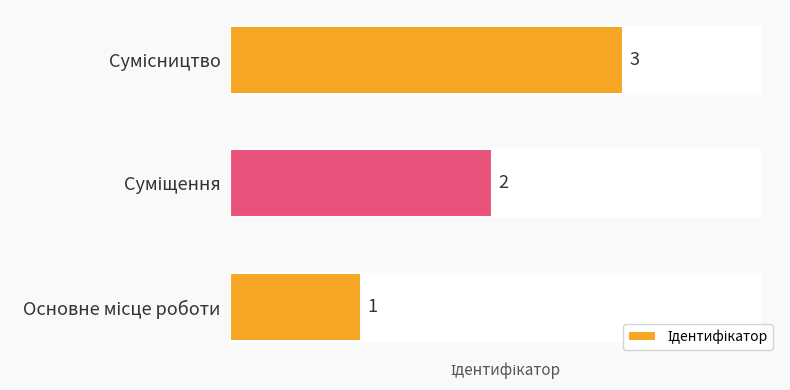

The value at Суміщення is 3. True or false?

False